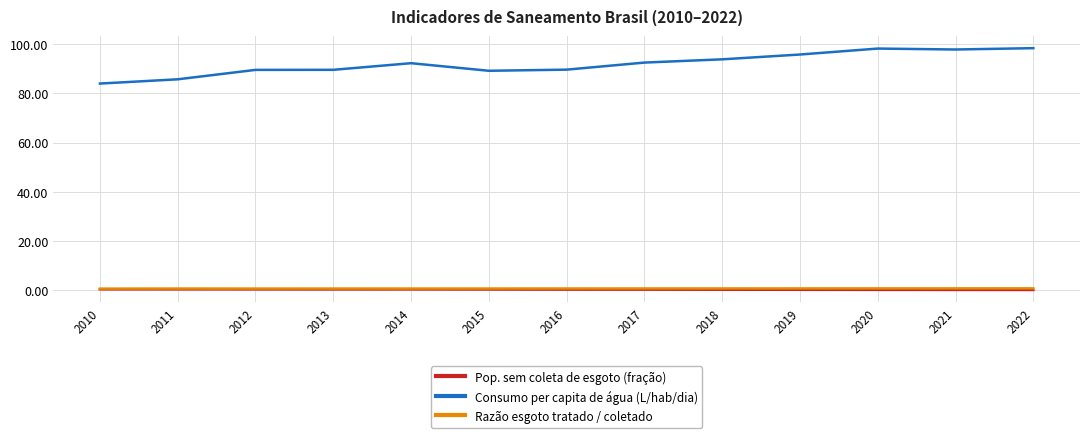

True or false: Consumo per capita de água (L/hab/dia) has more than 1 interior local peaks.

True